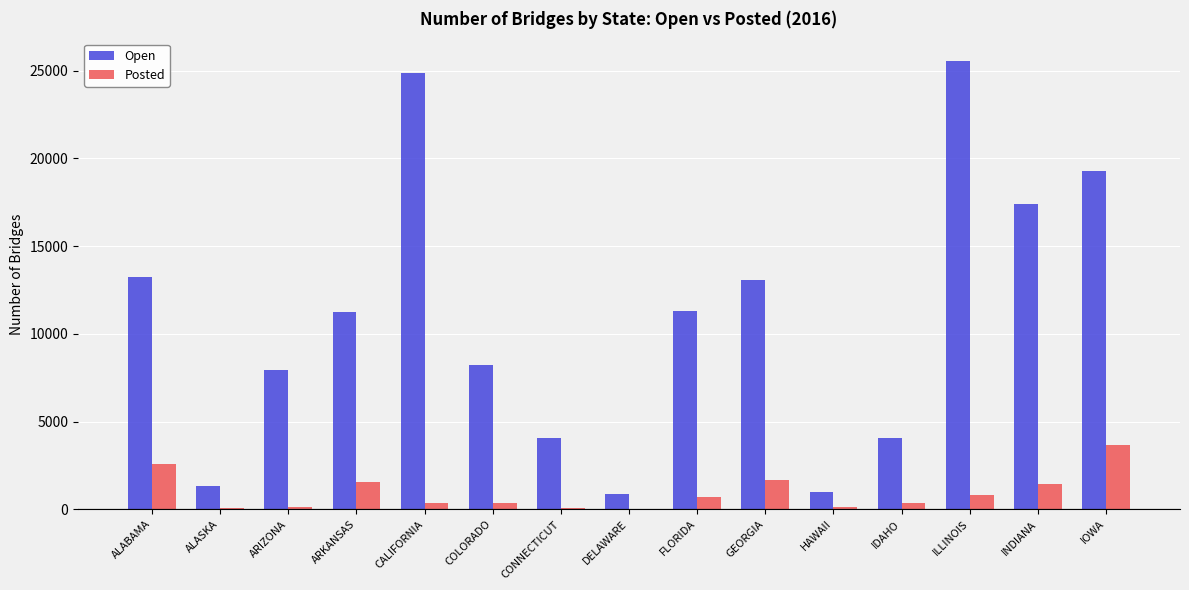

What is the spread (max minus min) of values at CALIFORNIA?

24527